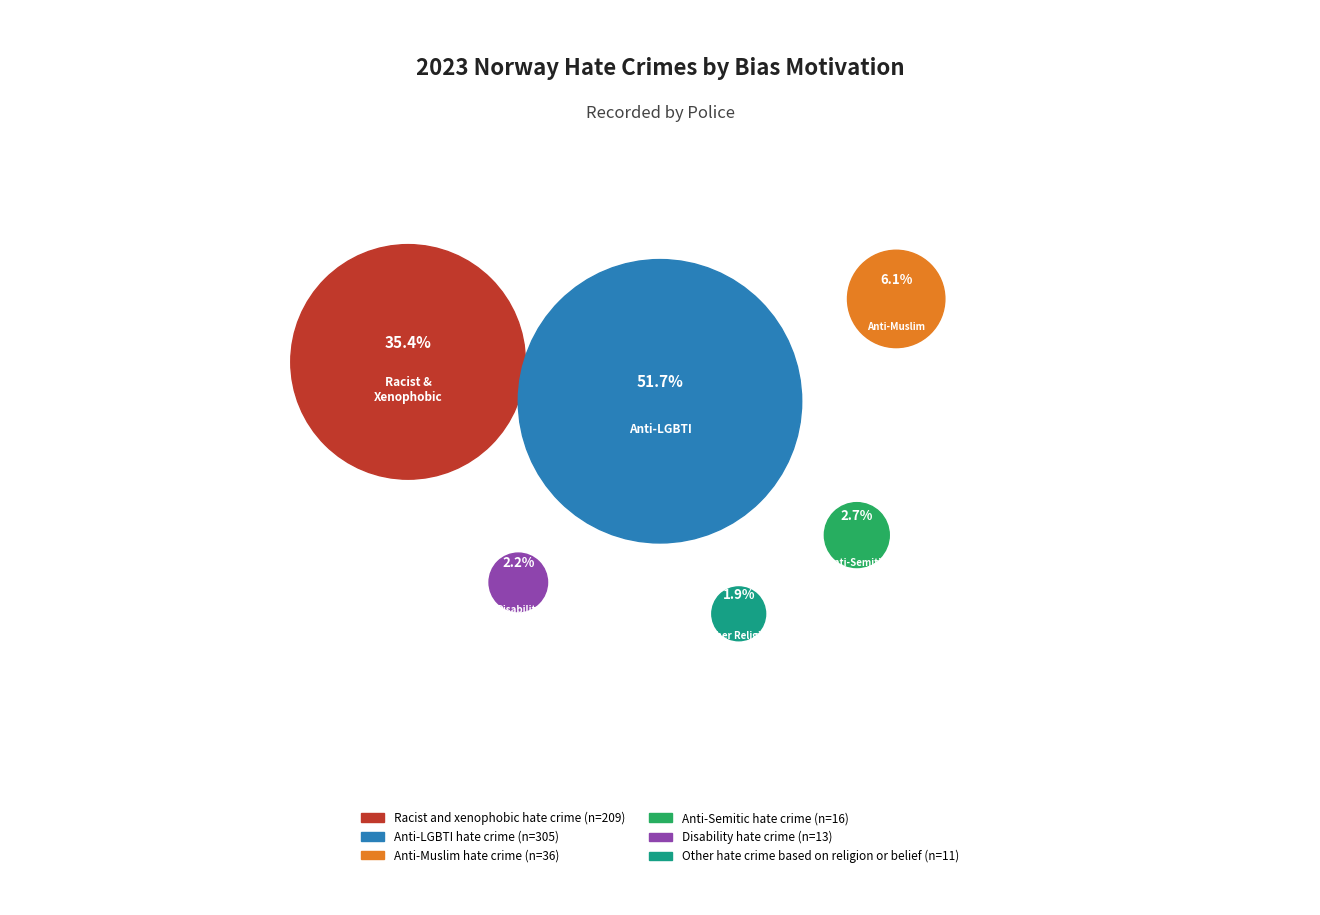

How many slices are in this pie chart?

6